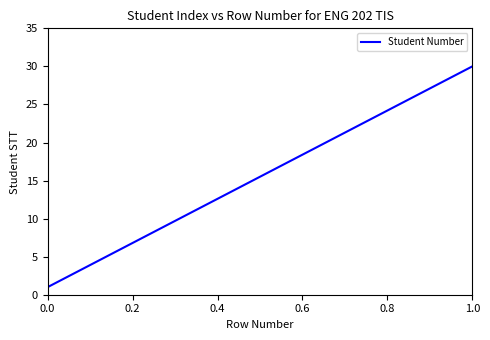

What is the difference between the maximum and minimum values?

29